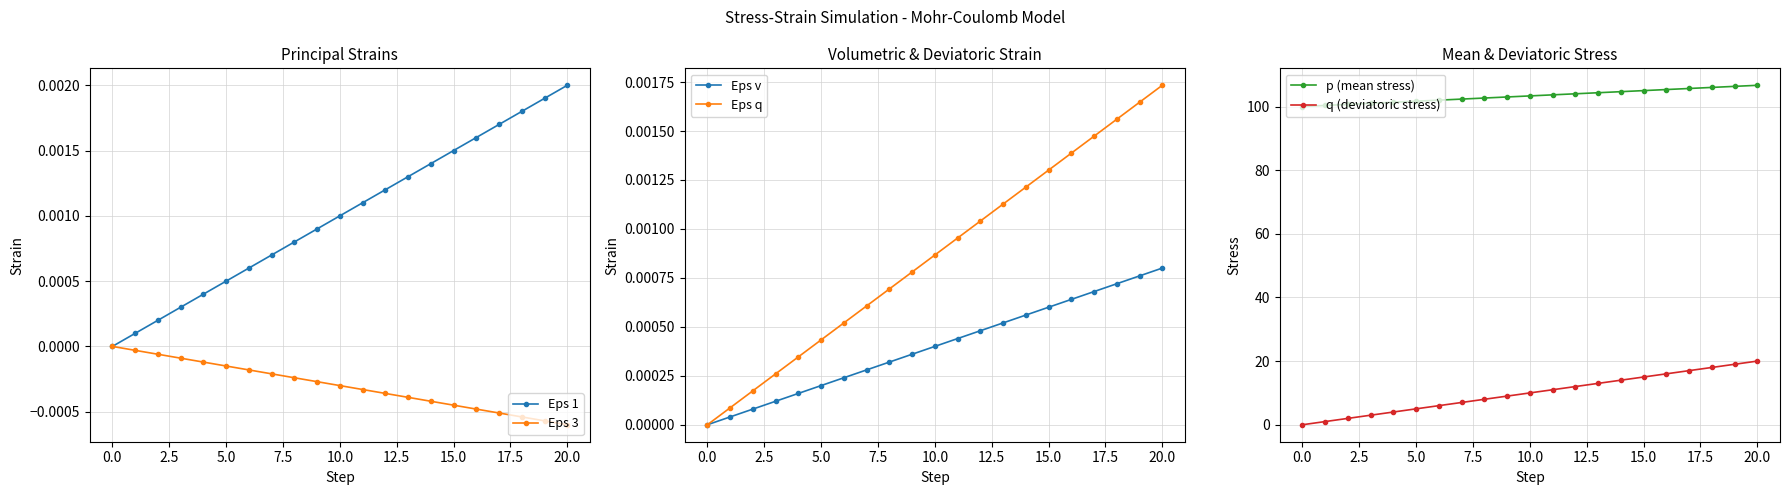

The value of q (deviatoric stress) at 15.0 is 6.2. True or false?

False